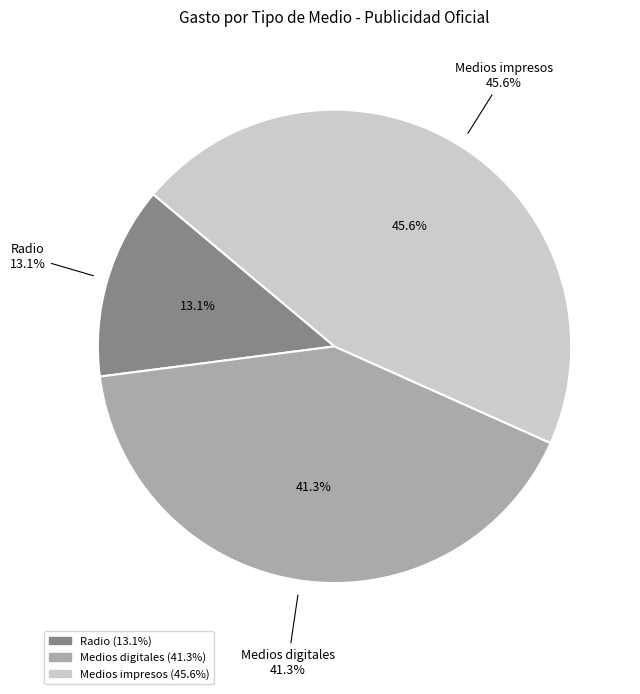

Is there a majority slice in this chart?

No